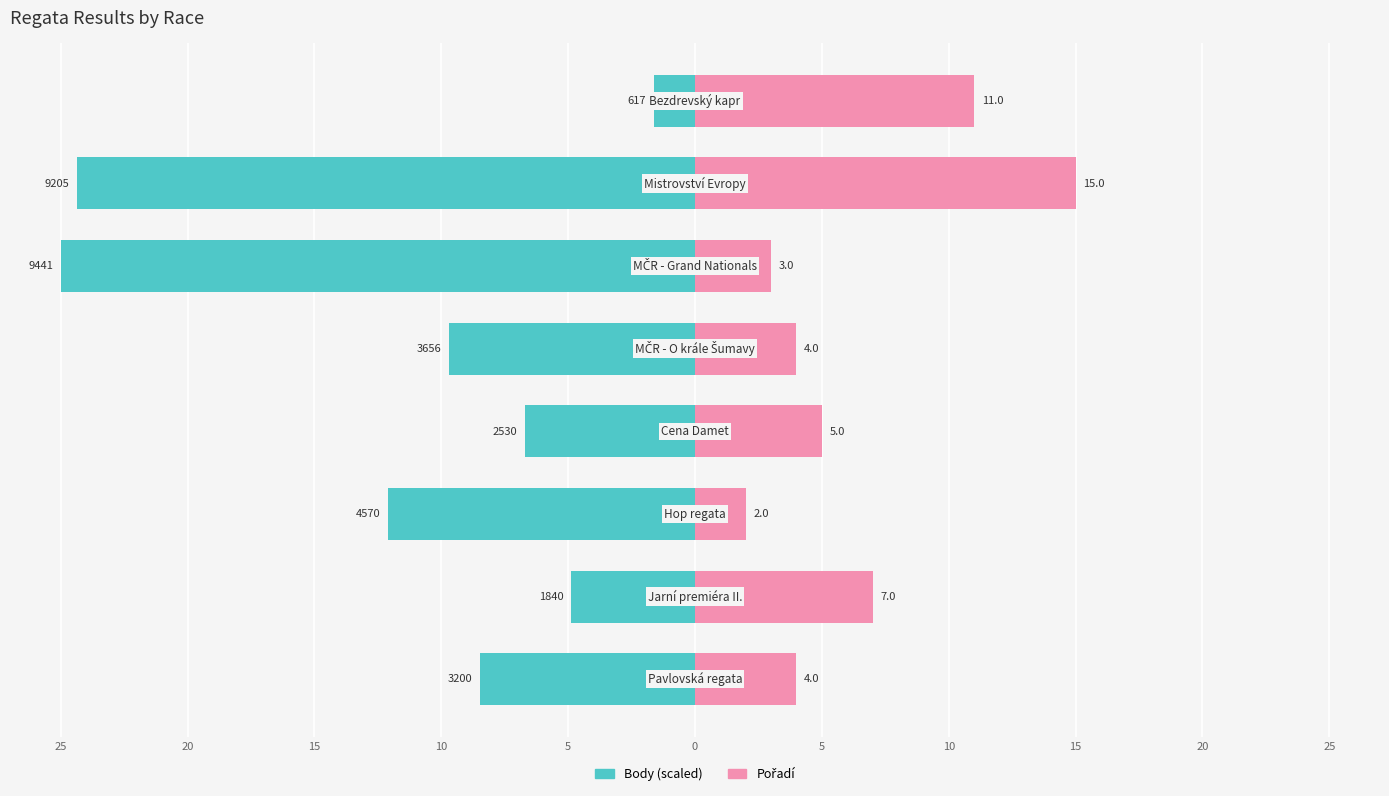

What is the average value of the Pořadí series?

6.4